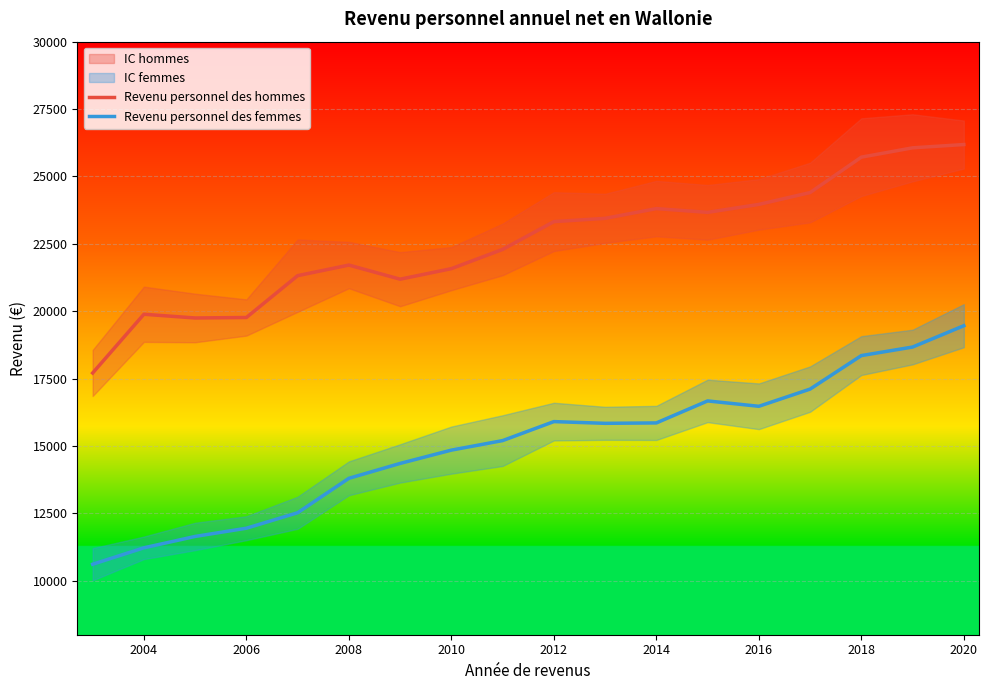

The value of Revenu personnel des hommes at 2014 is 23807. True or false?

True